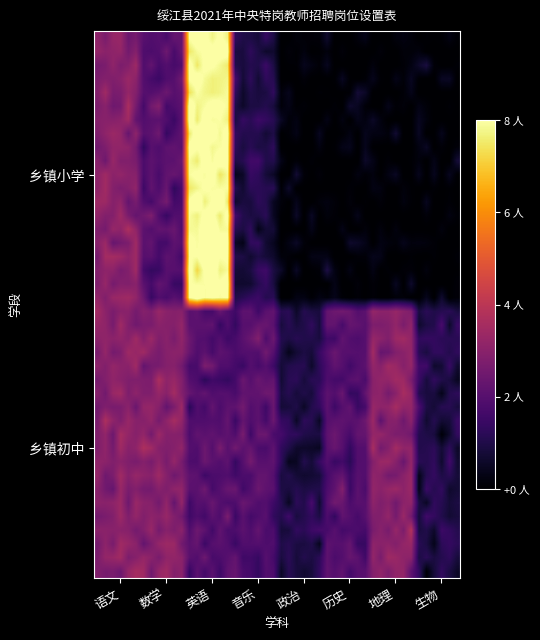

Reading left to right, list all the values displayed in this chart.

乡镇小学: 语文=3	数学=2	英语=8	音乐=1	政治=0	历史=0	地理=0	生物=0
乡镇初中: 语文=3	数学=3	英语=2	音乐=2	政治=1	历史=2	地理=3	生物=1